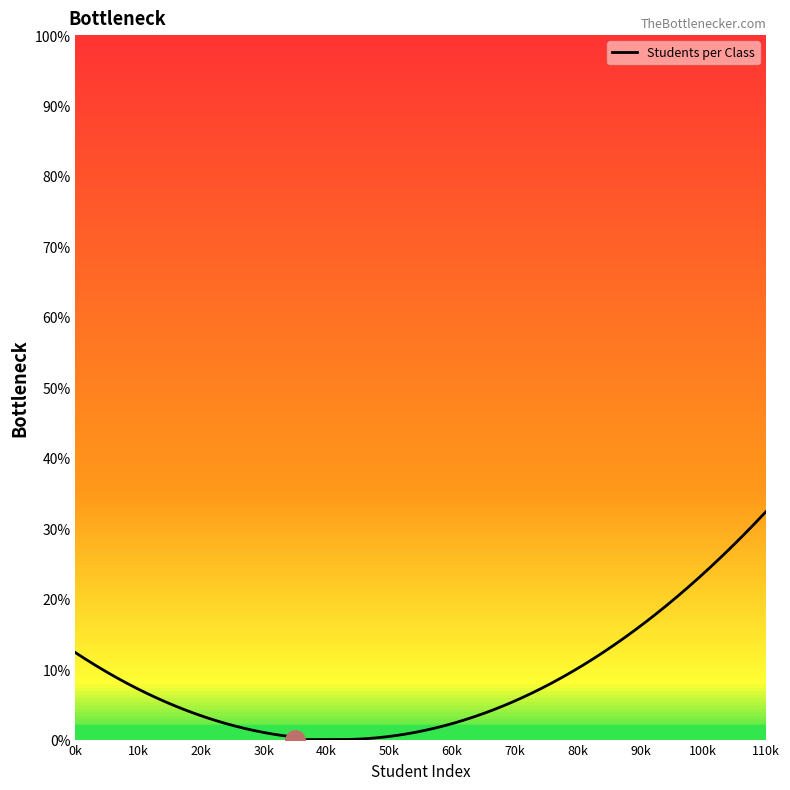

What is the maximum value shown in the chart?

32.4